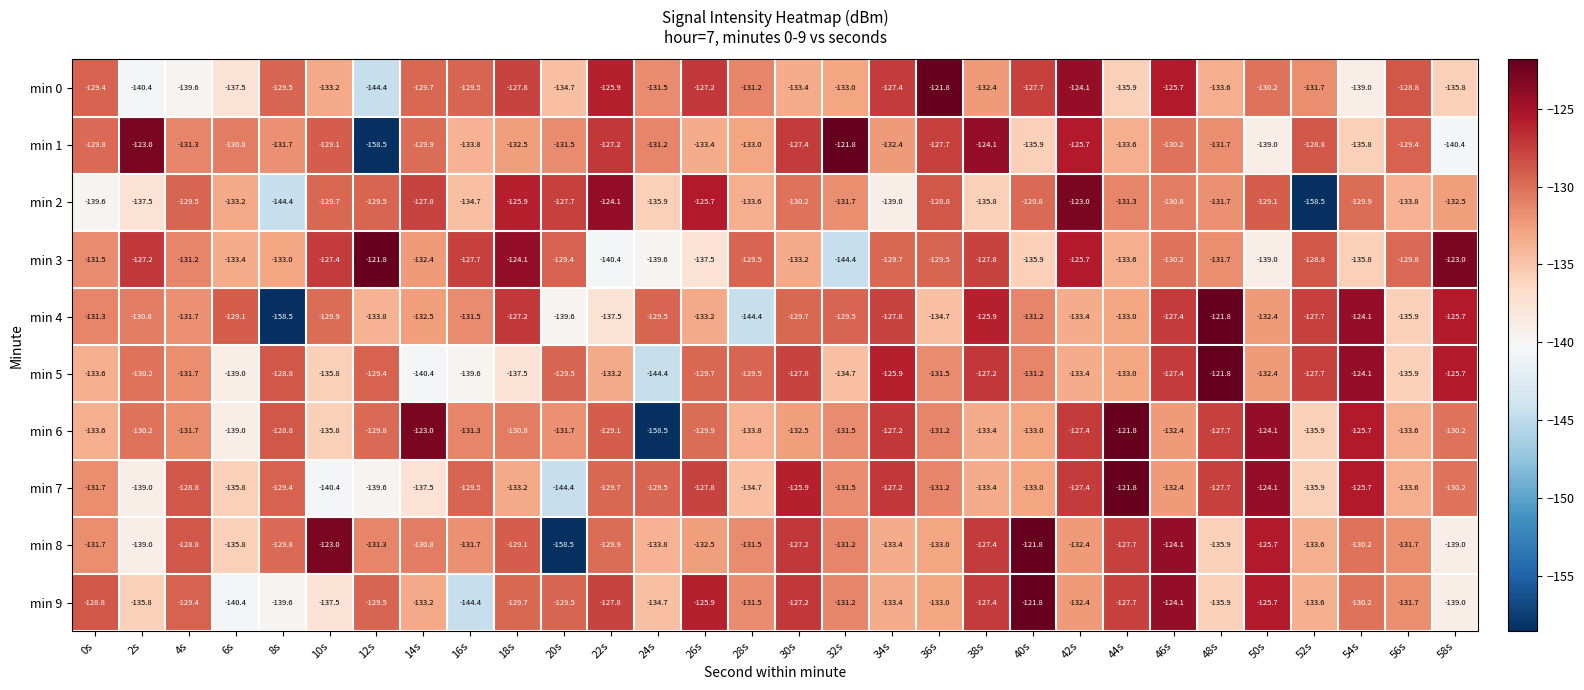

Which series has the largest total across all categories?

min 3